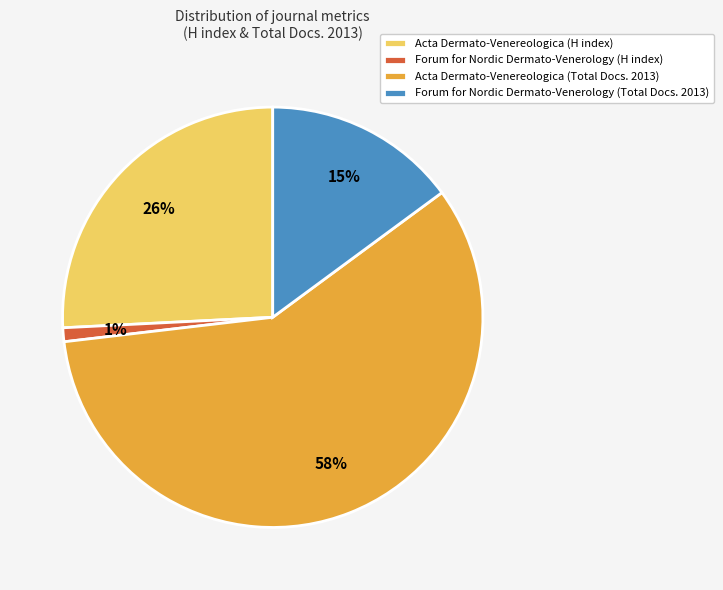

Combined, do Forum for Nordic Dermato-Venerology (Total Docs. 2013) and Acta Dermato-Venereologica (Total Docs. 2013) account for over 50%?

Yes